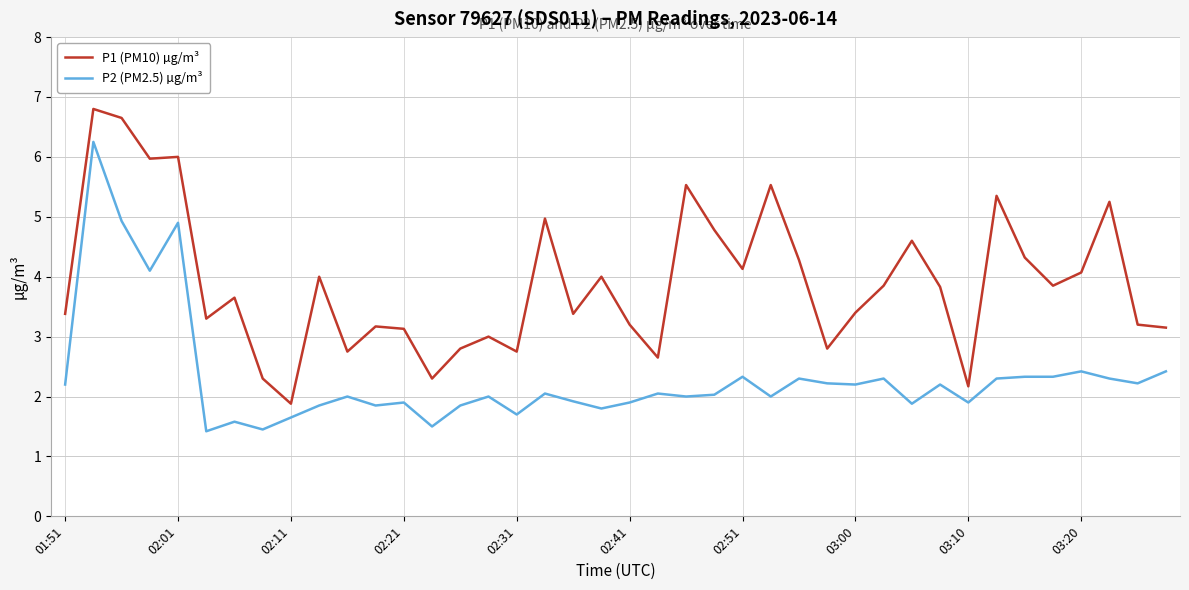

Which series has the largest total across all categories?

P1 (PM10) µg/m³